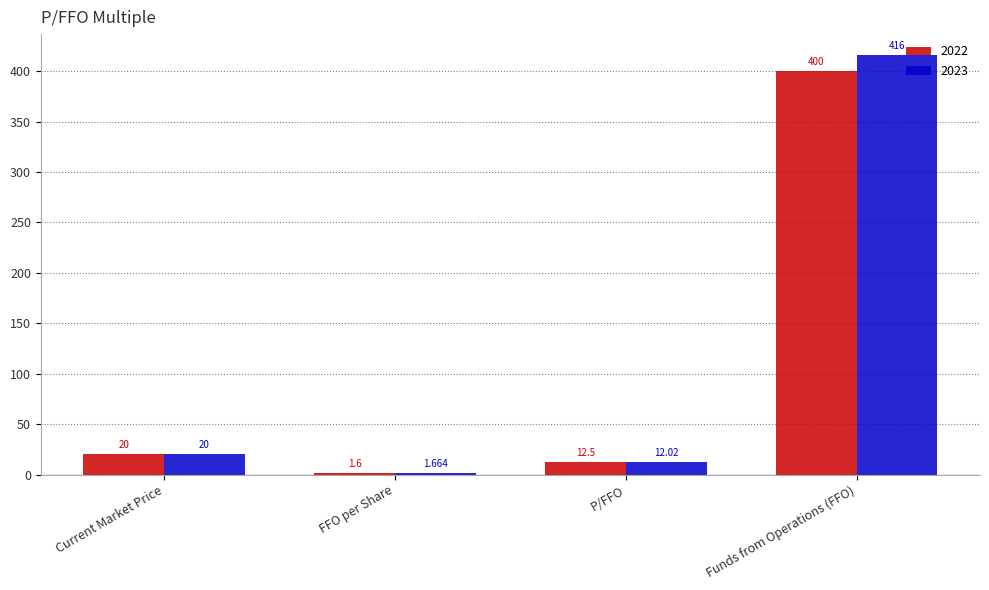

List the labels in order of 2022 value, largest first.

Funds from Operations (FFO), Current Market Price, P/FFO, FFO per Share